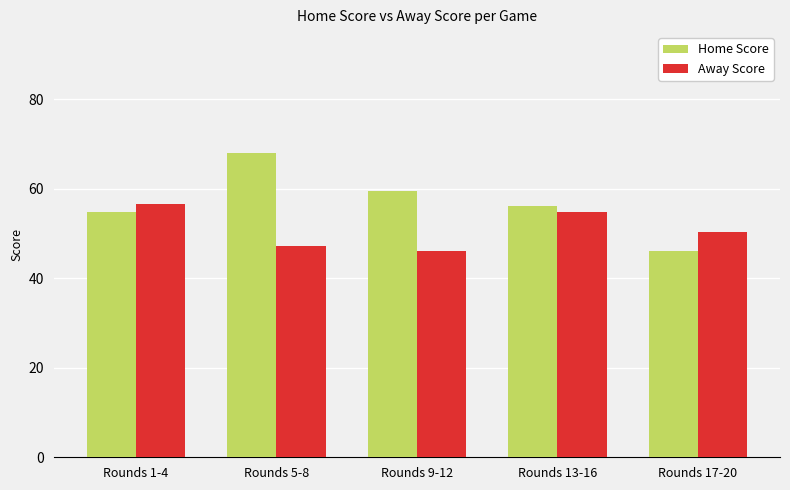

Where does the Home Score series first go above 56?

Rounds 5-8